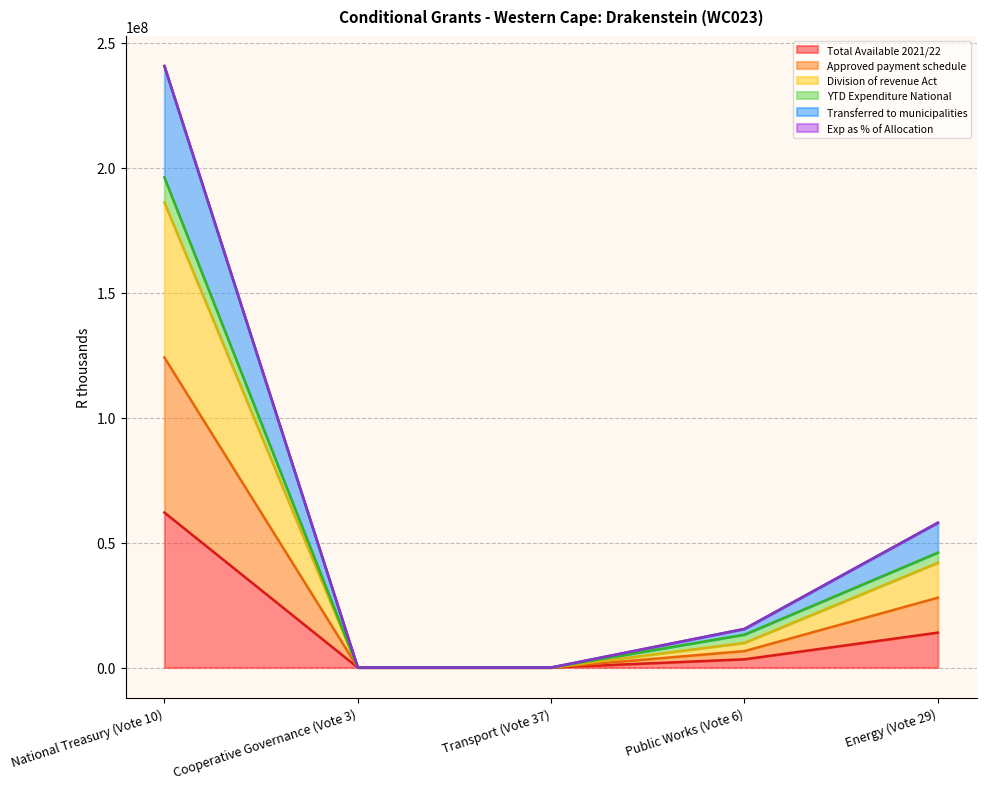

What is the label of the 4th point from the right?

Cooperative Governance (Vote 3)